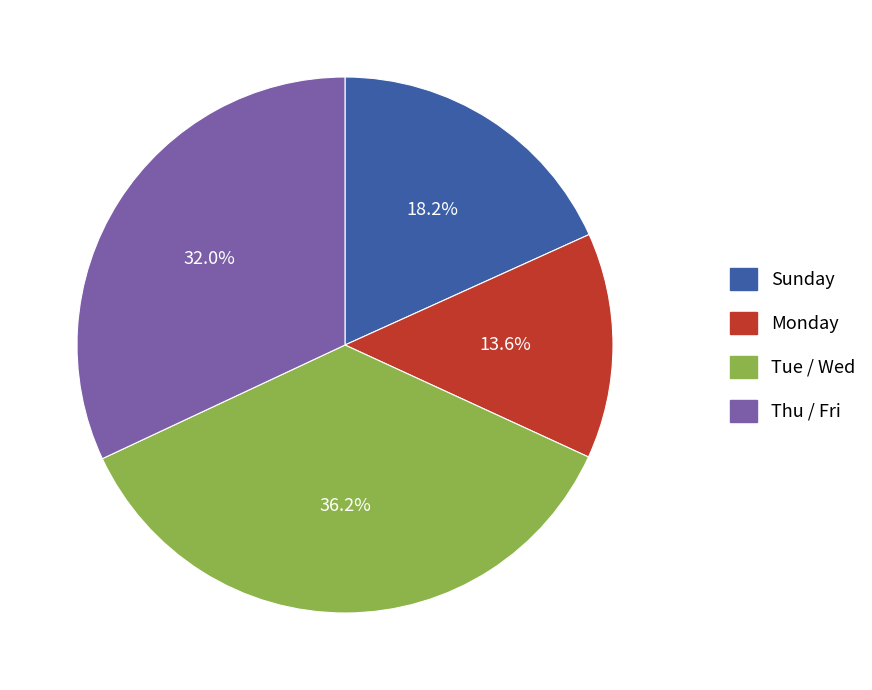

How many slices are in this pie chart?

4